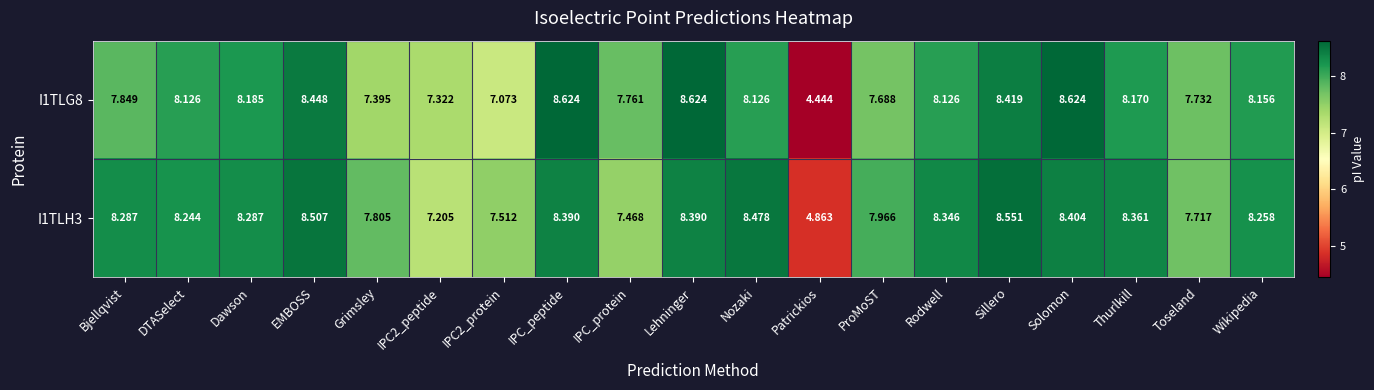

Rank the series by their average value, from highest to lowest.

I1TLH3, I1TLG8